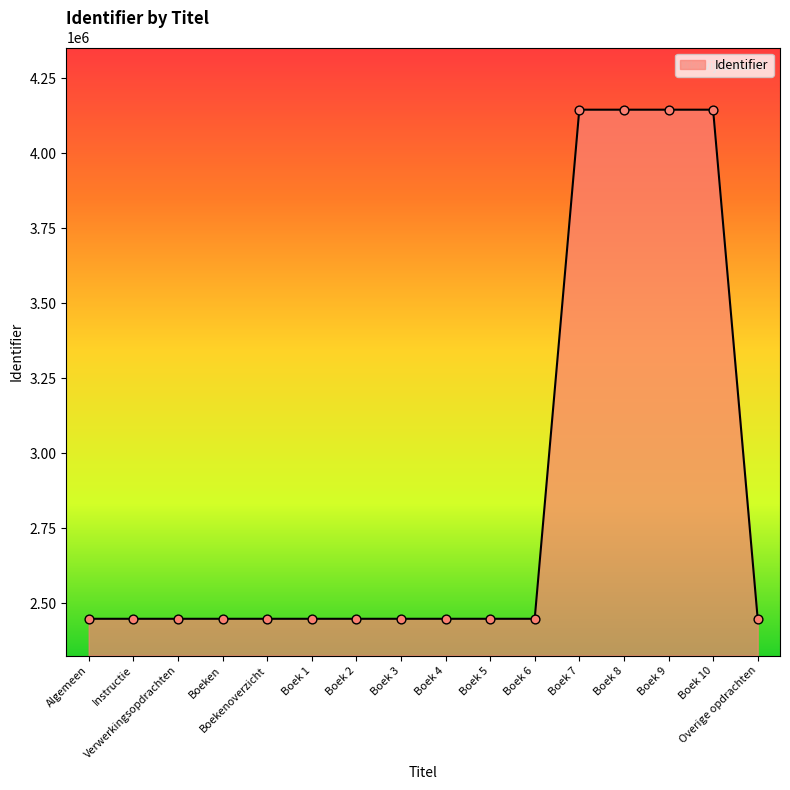

Approximately how many times larger is the value at Boek 9 compared to Boeken?

1.7